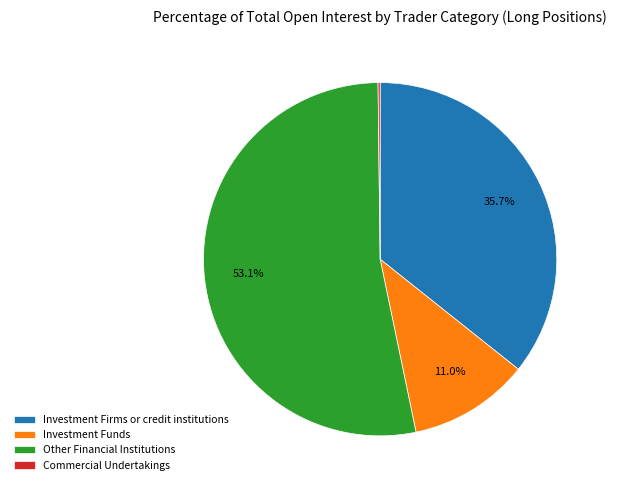

What is the largest slice in the pie chart?

Other Financial Institutions